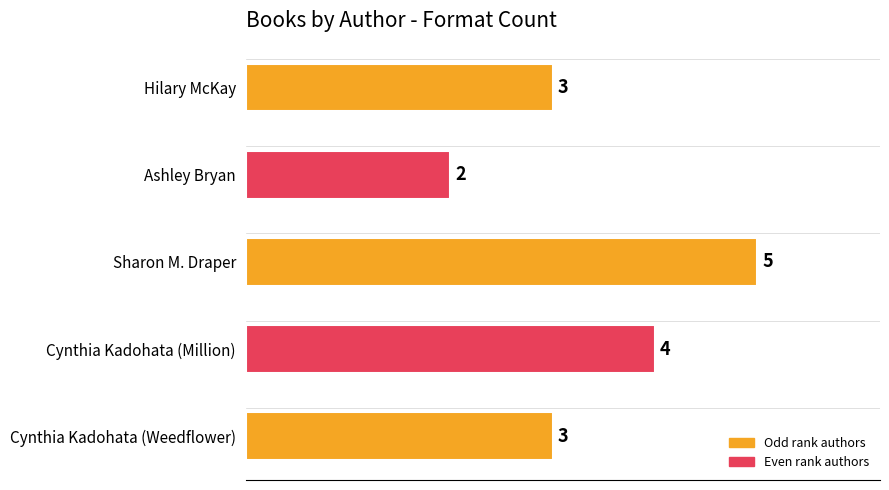

What is the maximum value shown in the chart?

5